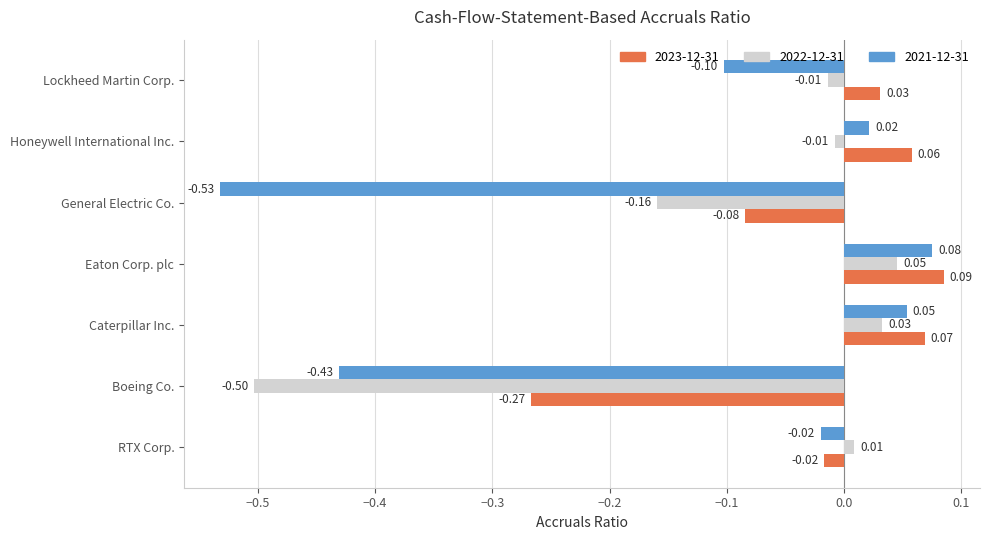

Which series changed the most between General Electric Co. and Lockheed Martin Corp.?

2021-12-31